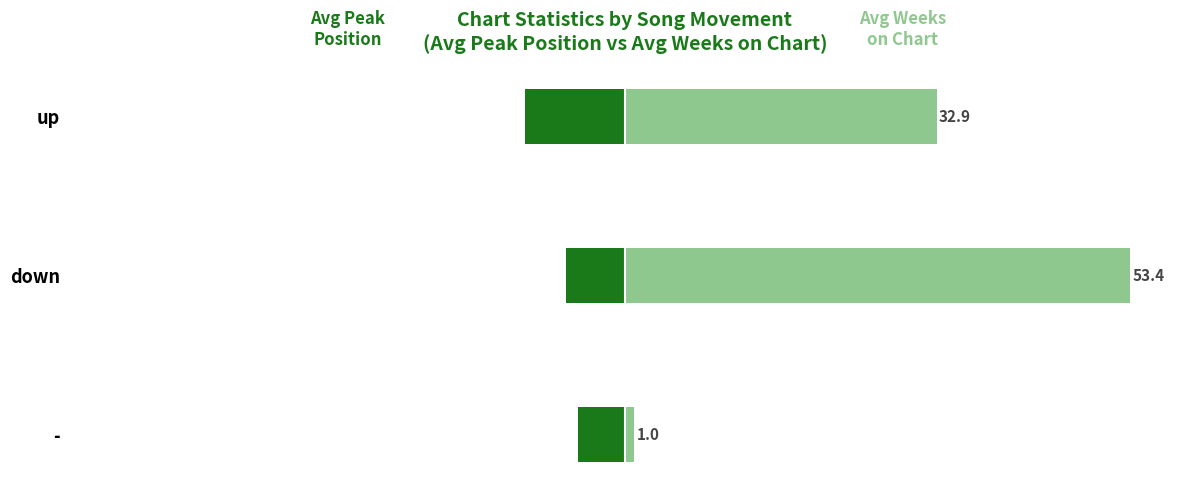

How many bars are there in each group?

2